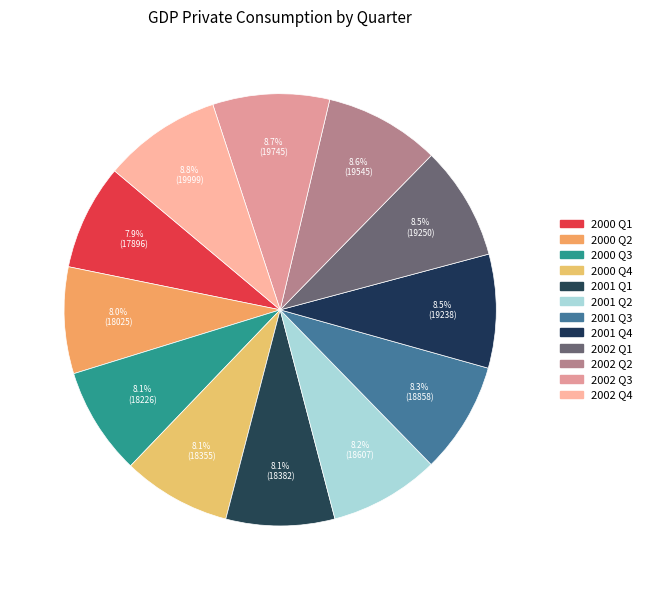

True or false: 2000 Q1 accounts for 1% of the total.

False